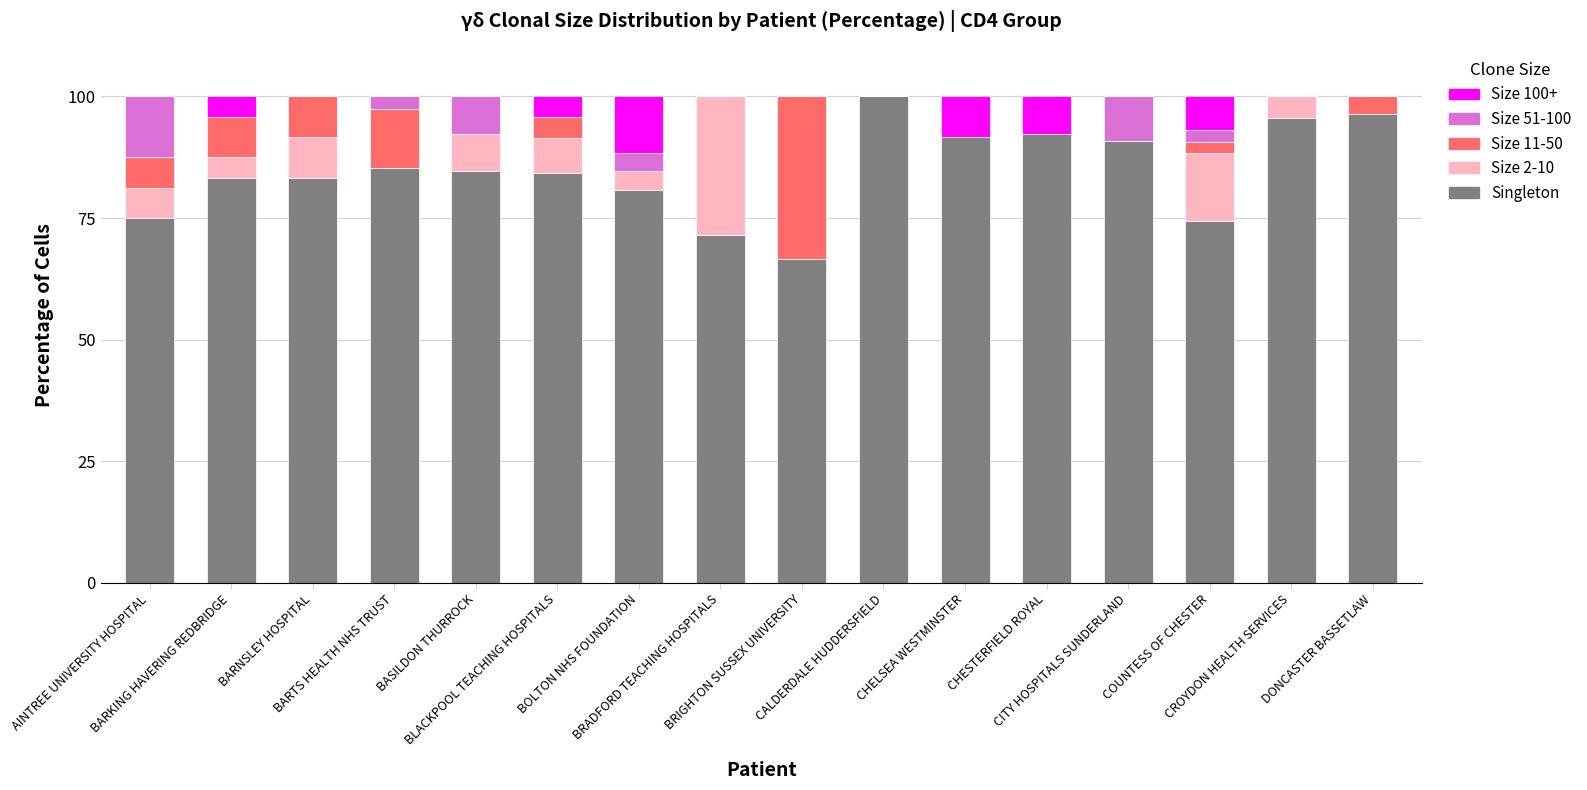

What is the highest value of the Singleton series?

100.0